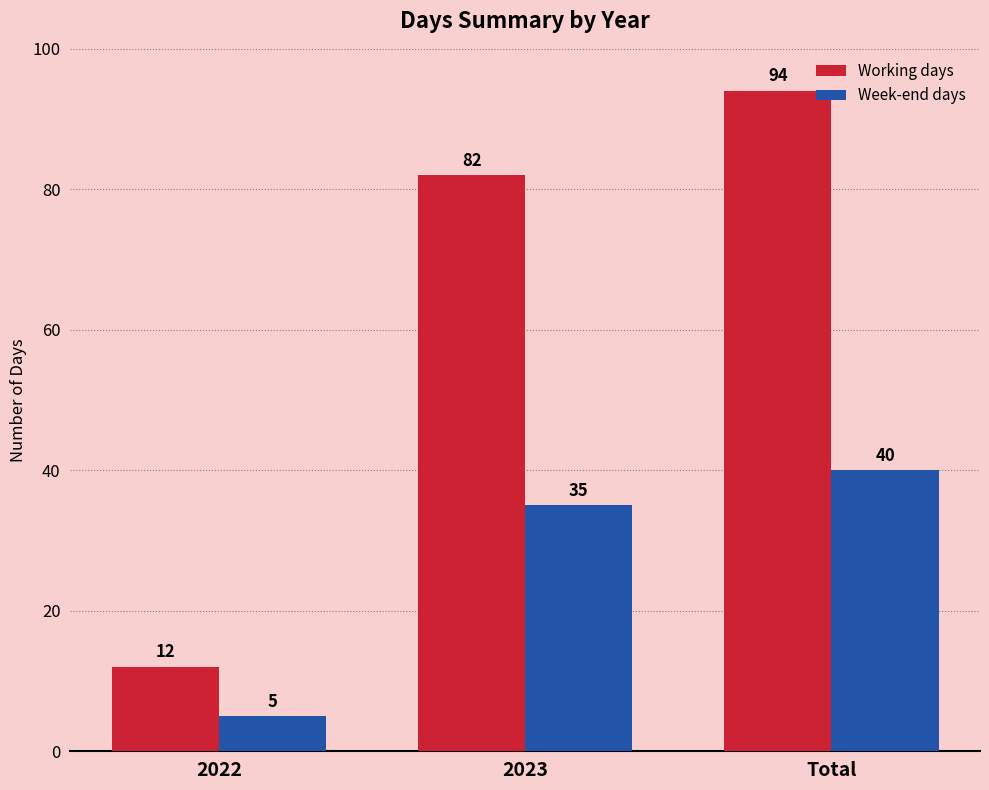

What is the maximum value for Working days?

94